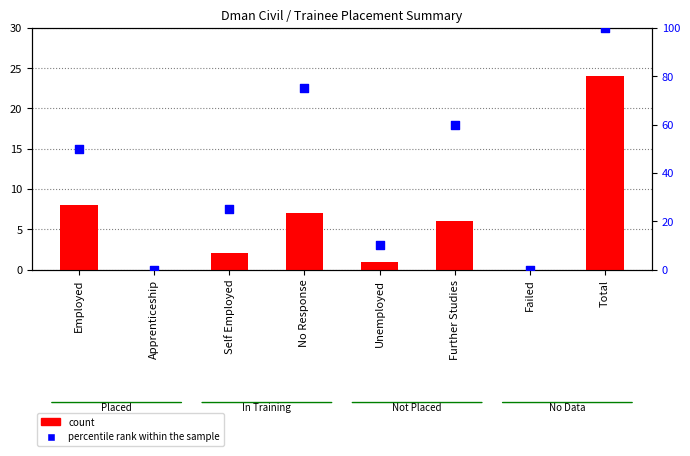

Which series has the largest total across all categories?

percentile rank within the sample